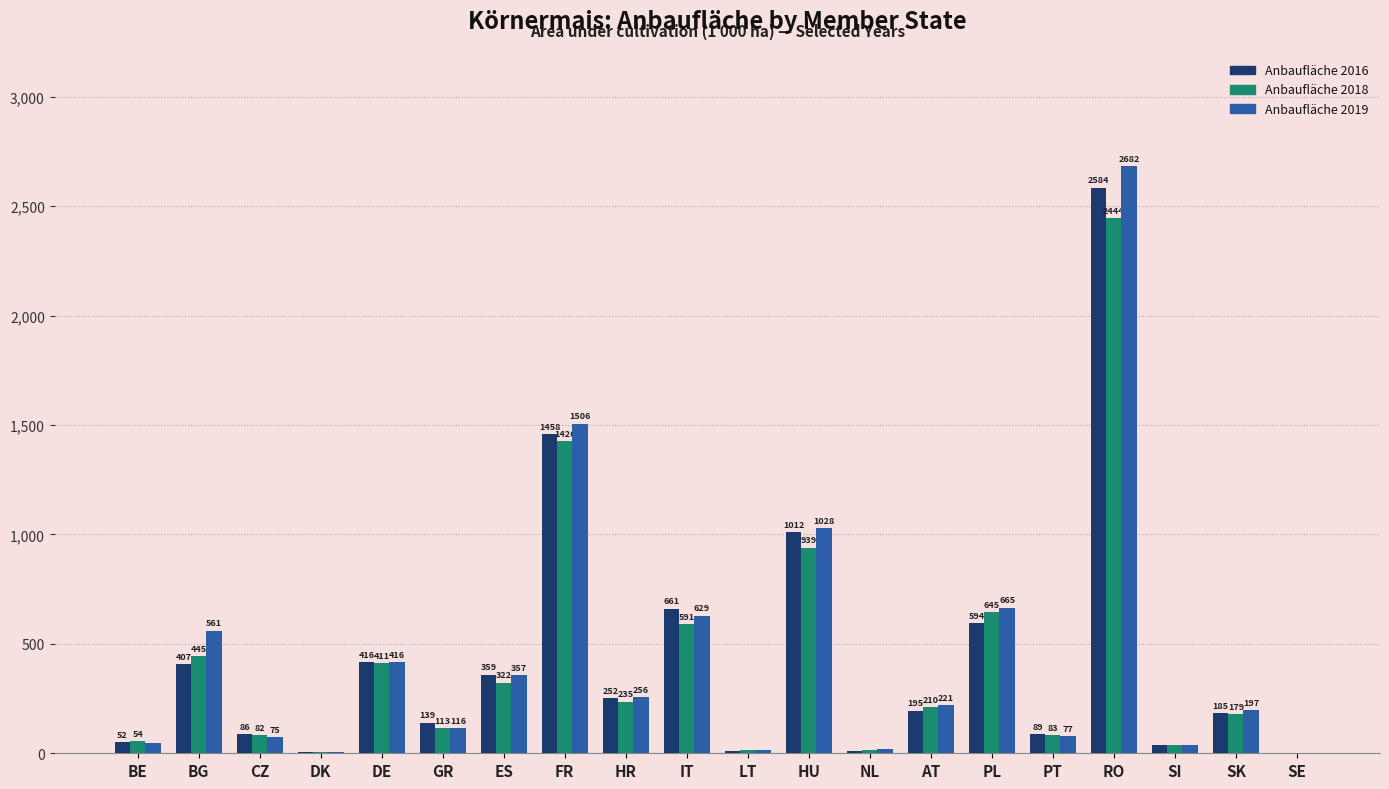

True or false: Anbaufläche 2019 has a value of 737.1 at DE.

False